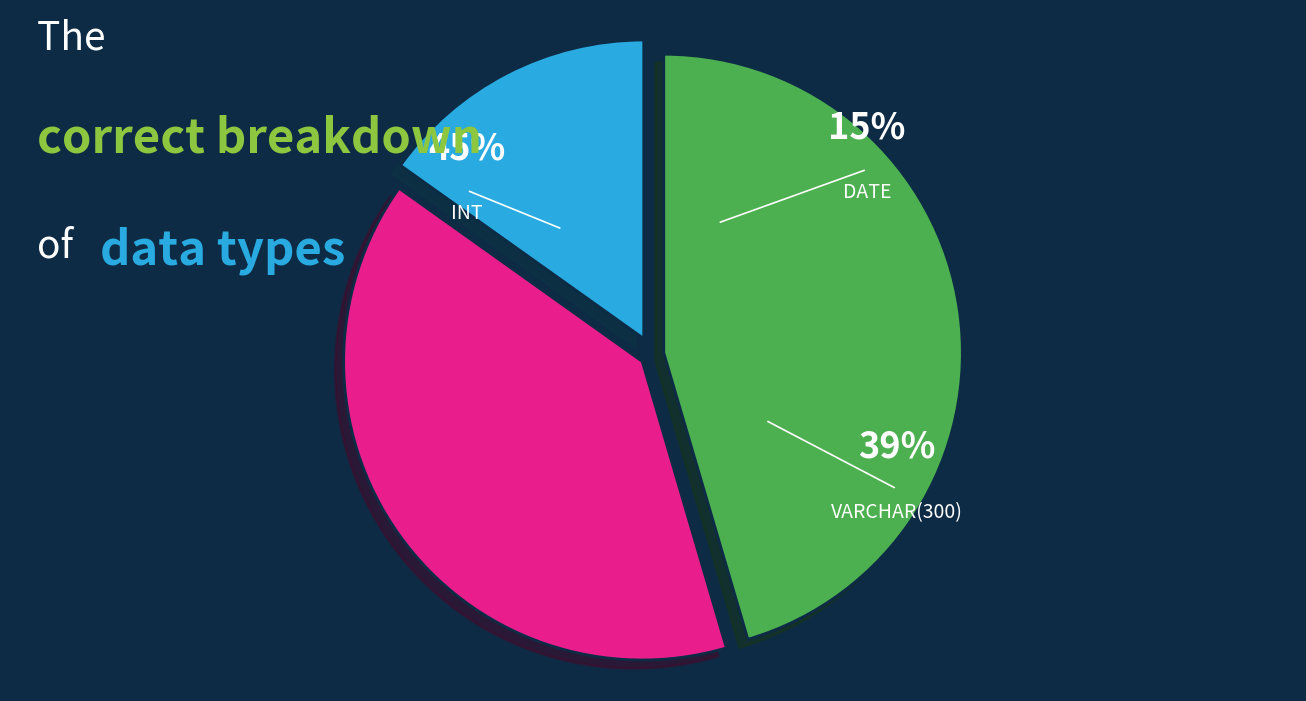

How many segments does this pie chart have?

3